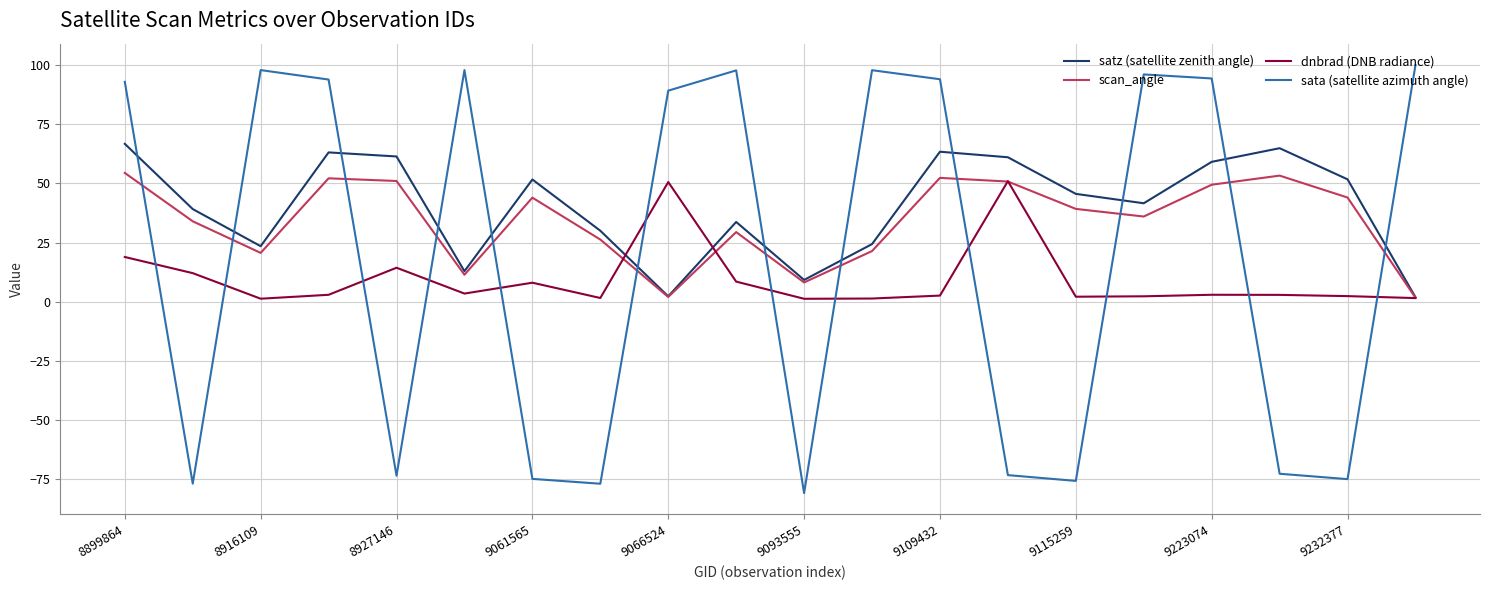

List the series in order of their overall mean, lowest first.

dnbrad (DNB radiance), sata (satellite azimuth angle), scan_angle, satz (satellite zenith angle)